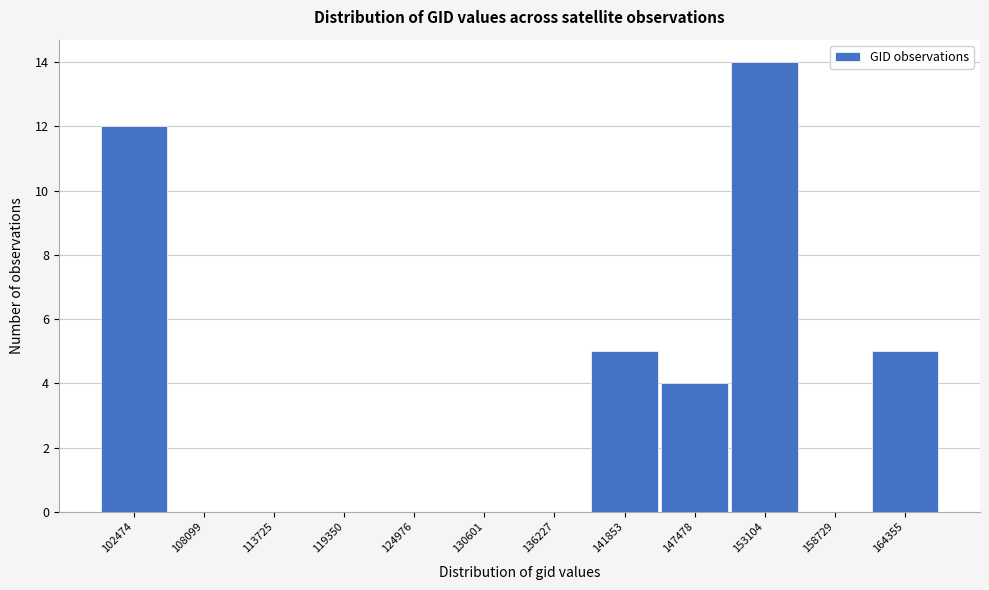

Reading left to right, what are all the values shown in this chart?

102474=12	108099=0	113725=0	119350=0	124976=0	130601=0	136227=0	141853=5	147478=4	153104=14	158729=0	164355=5